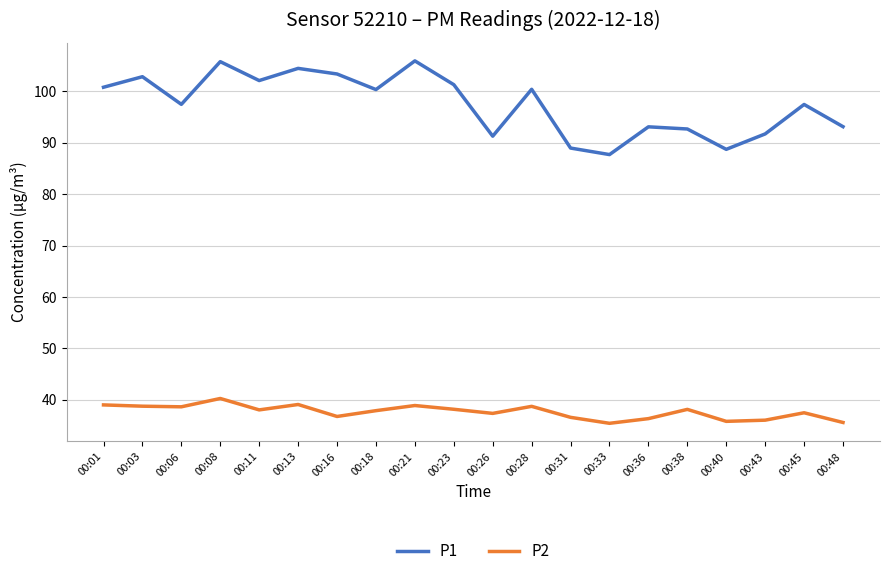

Read the P1 value at 00:28.

100.4